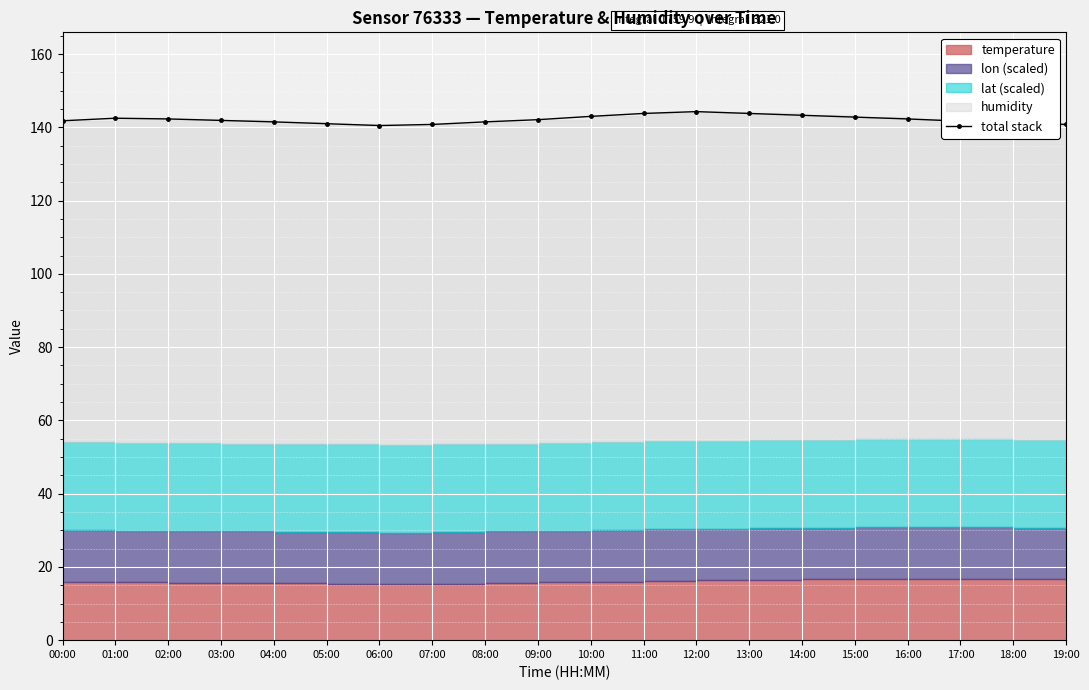

Which label corresponds to the smallest value in the chart?

06:00